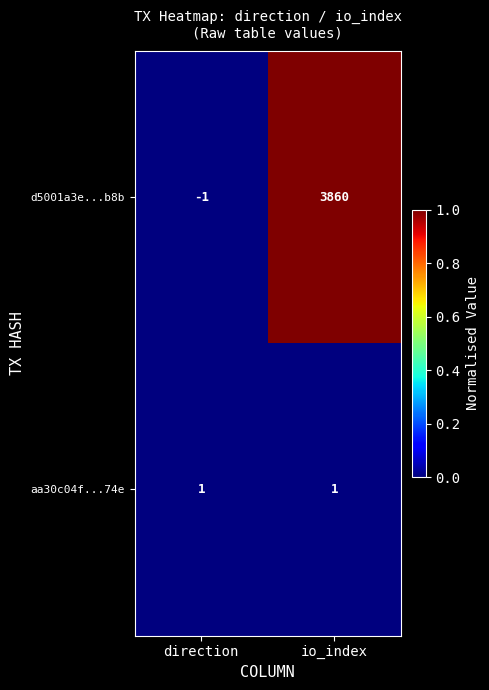

At which category does the chart reach its peak across all series?

io_index